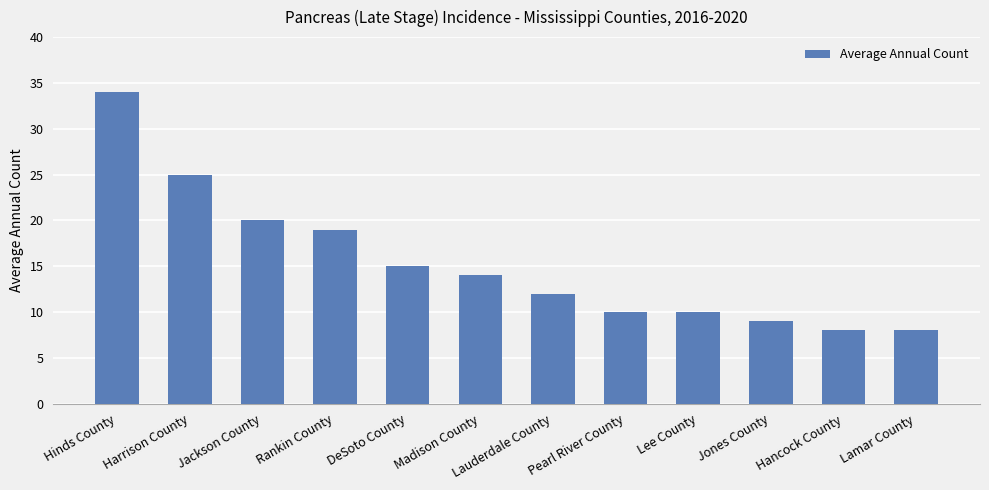

Reading left to right, extract all data points from this chart.

Hinds County=34	Harrison County=25	Jackson County=20	Rankin County=19	DeSoto County=15	Madison County=14	Lauderdale County=12	Pearl River County=10	Lee County=10	Jones County=9	Hancock County=8	Lamar County=8